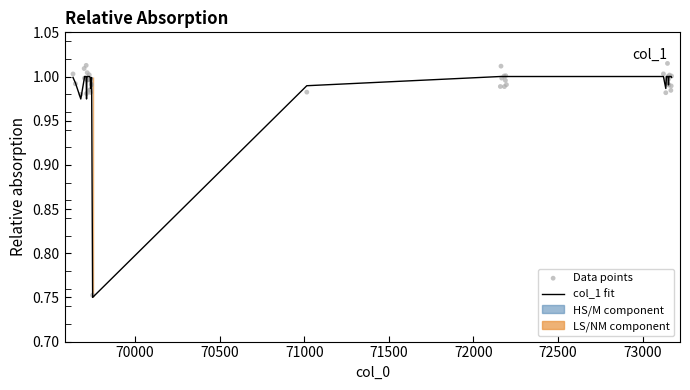

Which series reaches the minimum Y coordinate?

col_1 fit